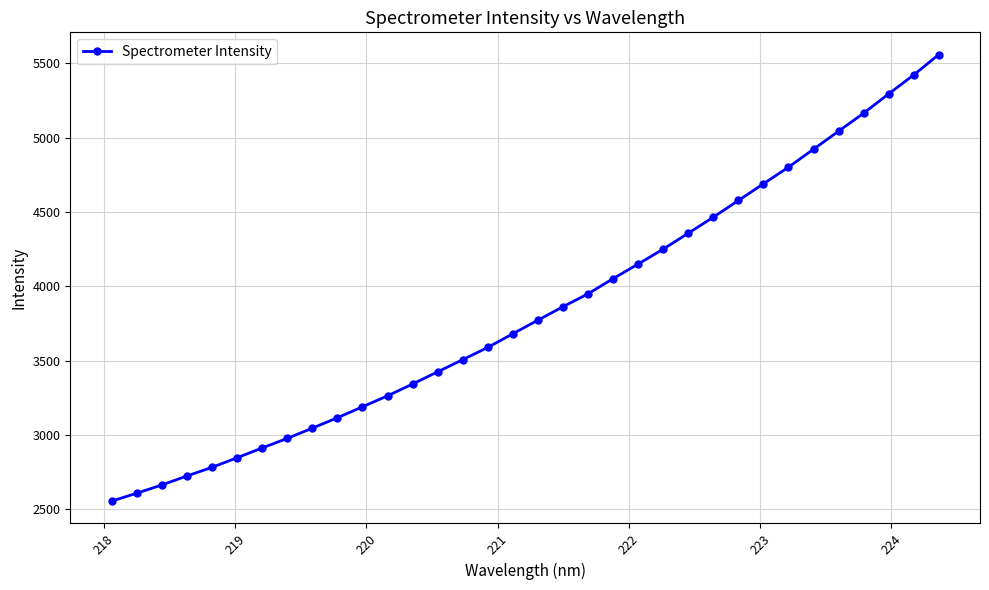

What is the smallest value displayed?

2556.0